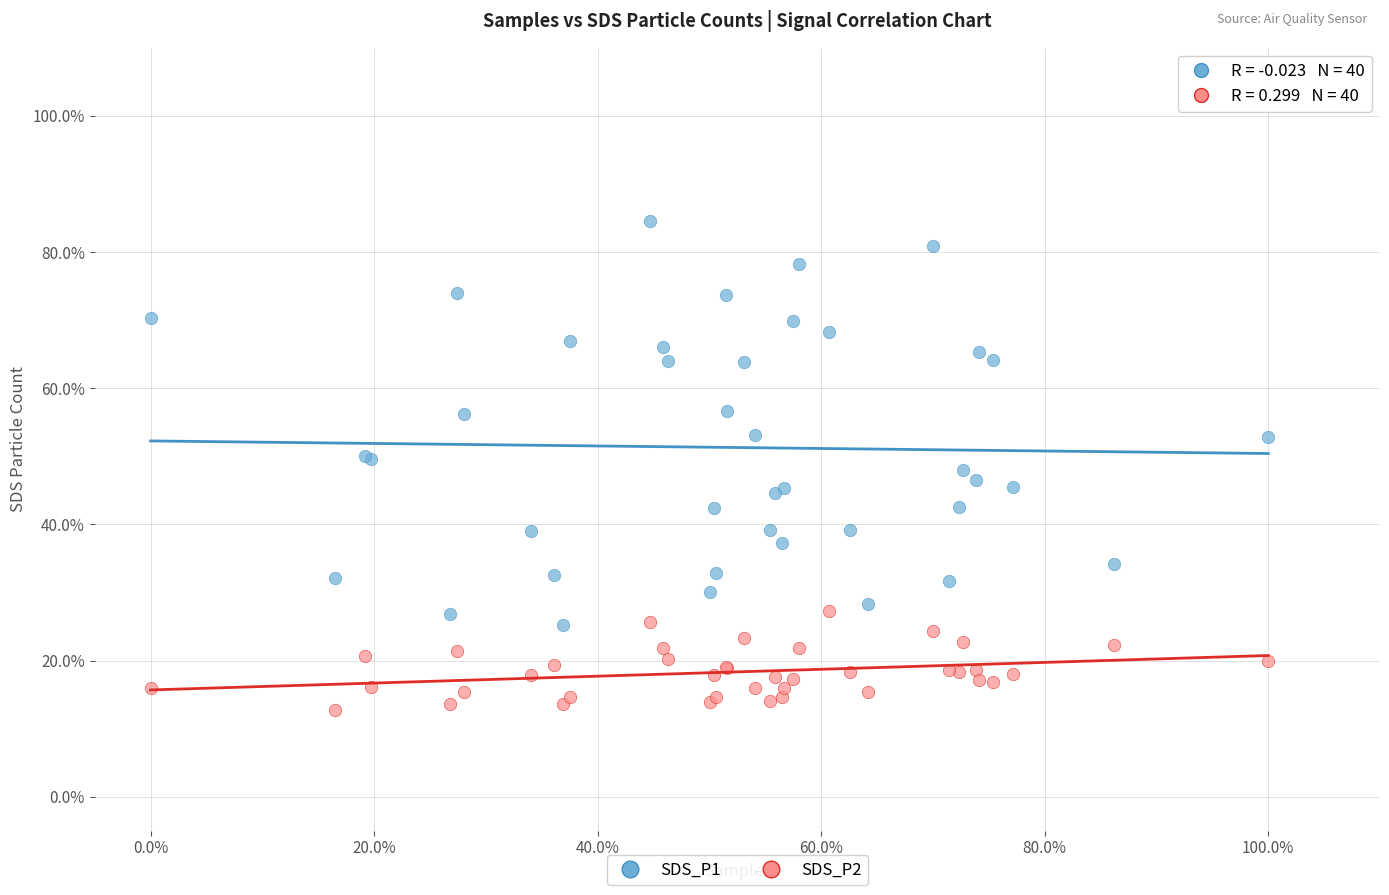

Which series reaches the minimum Y coordinate?

SDS_P2